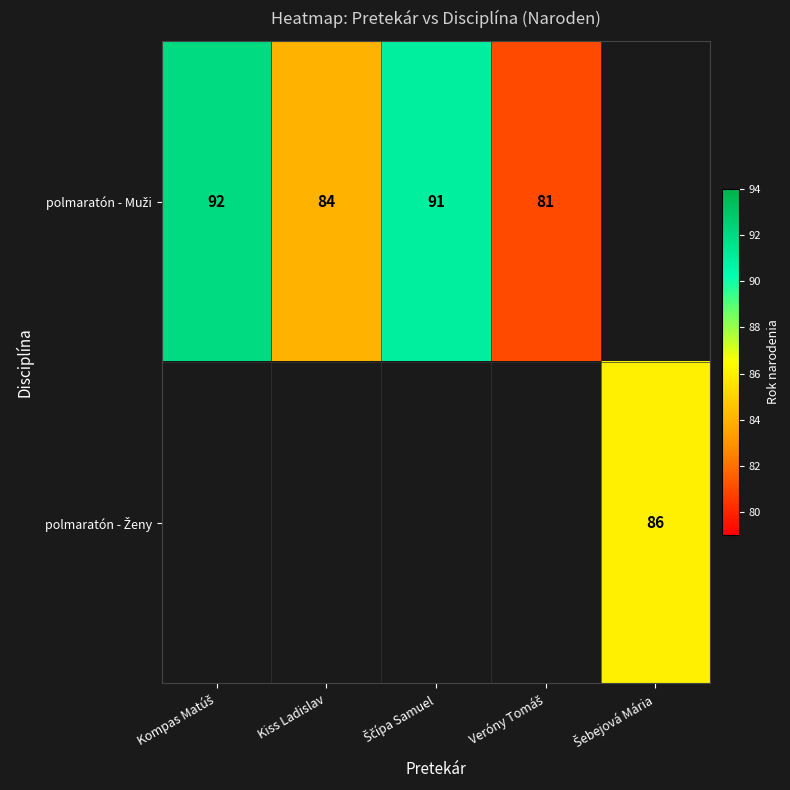

Which series has the largest range (max minus min)?

polmaratón - Muži